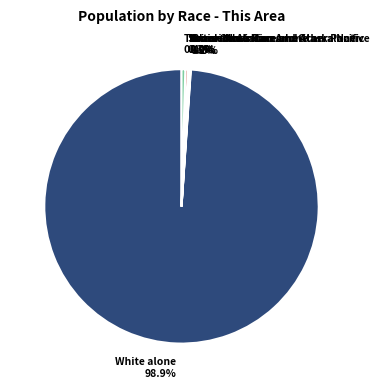

Is it true that Two or More Races is 13% of the pie?

False